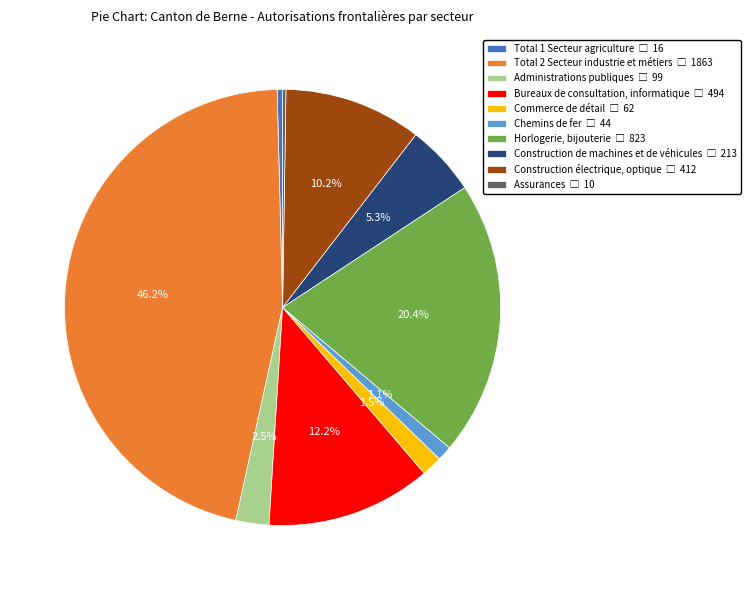

Is there any slice that represents more than half of the pie?

No